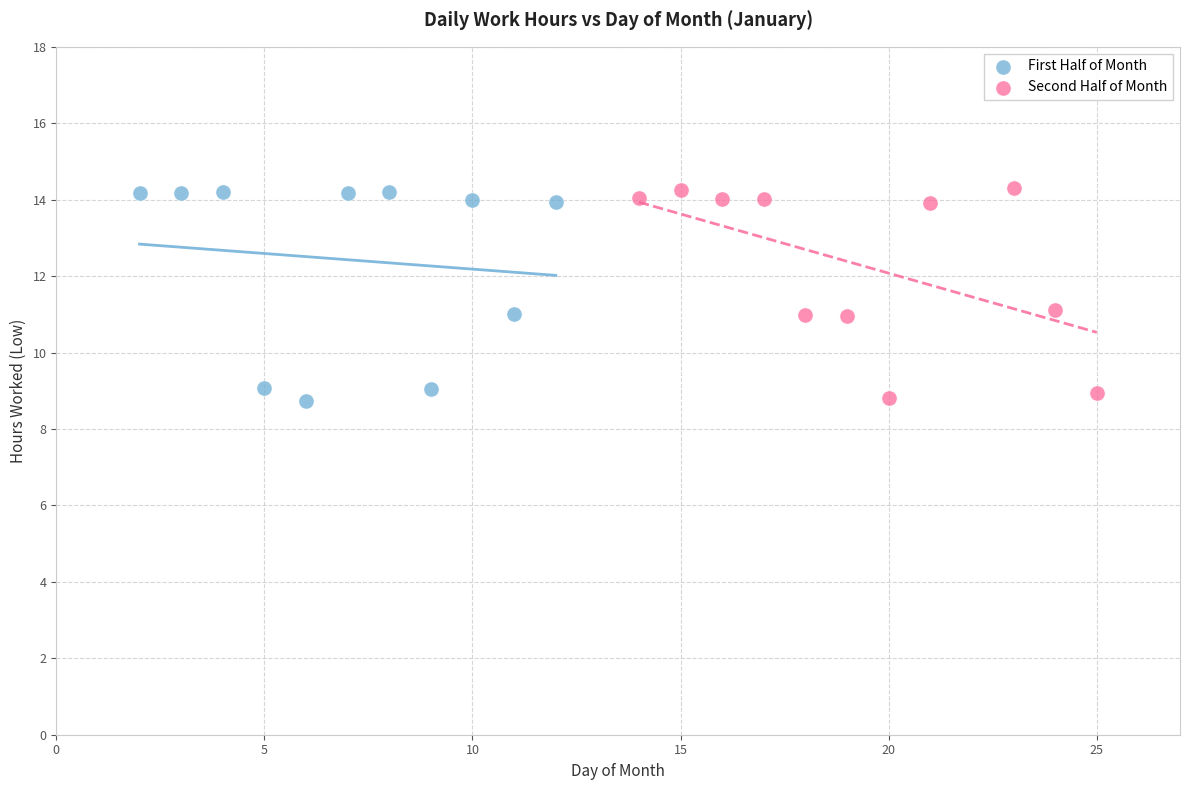

What are all the series names shown in the legend?

First Half of Month, Second Half of Month